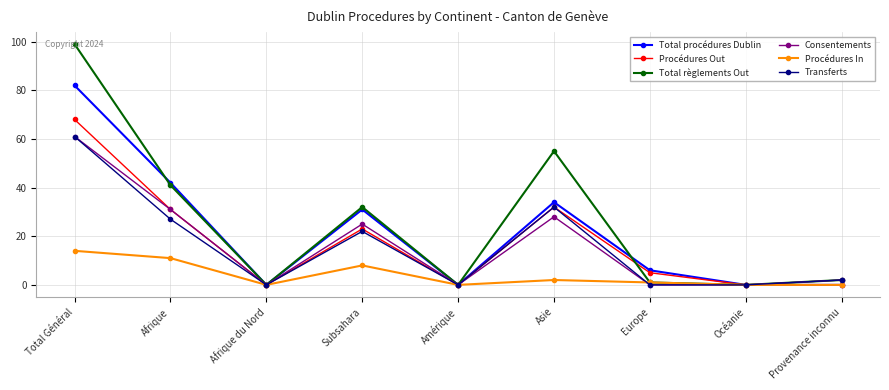

Reading right to left, list all the values displayed in this chart.

Total procédures Dublin: 0	0	6	34	0	31	0	42	82
Procédures Out: 0	0	5	32	0	23	0	31	68
Total règlements Out: 2	0	1	55	0	32	0	41	99
Consentements: 2	0	0	28	0	25	0	31	61
Procédures In: 0	0	1	2	0	8	0	11	14
Transferts: 2	0	0	32	0	22	0	27	61